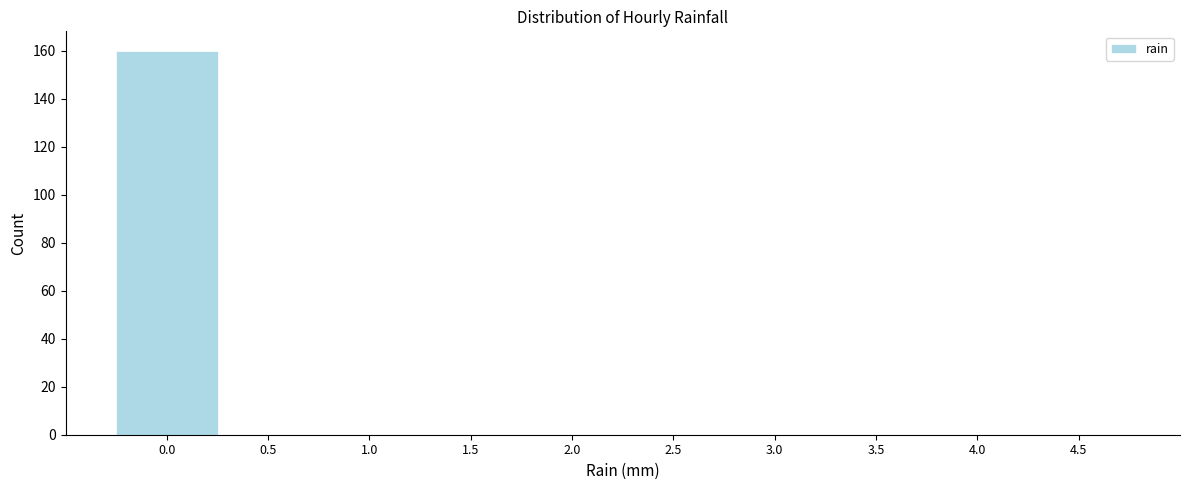

Reading right to left, transcribe all the data shown in this chart.

4.5=0	4.0=0	3.5=0	3.0=0	2.5=0	2.0=0	1.5=0	1.0=0	0.5=0	0.0=160